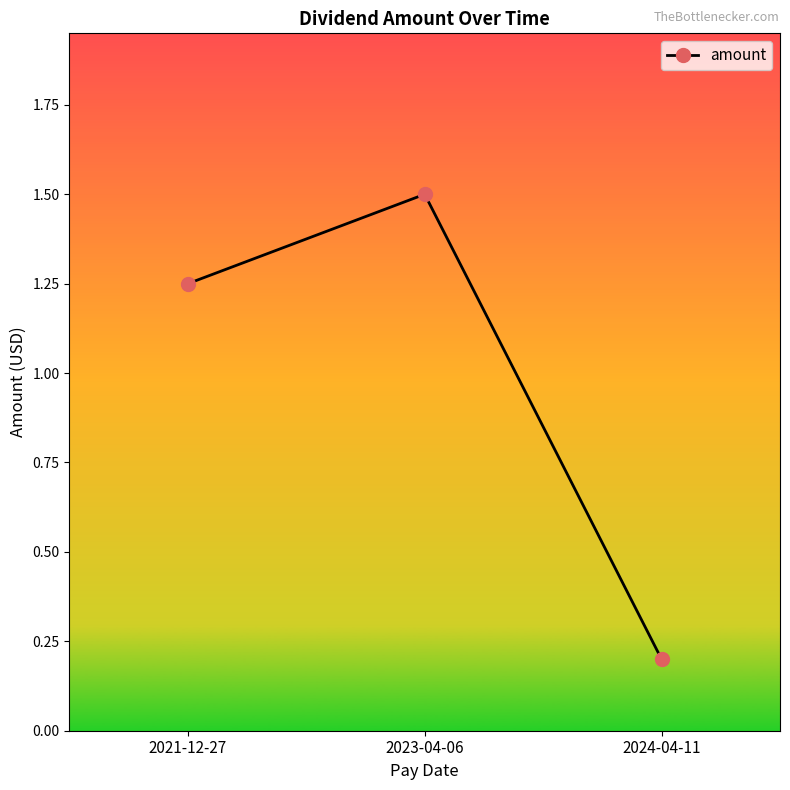

At which label does the data first exceed 1?

2021-12-27